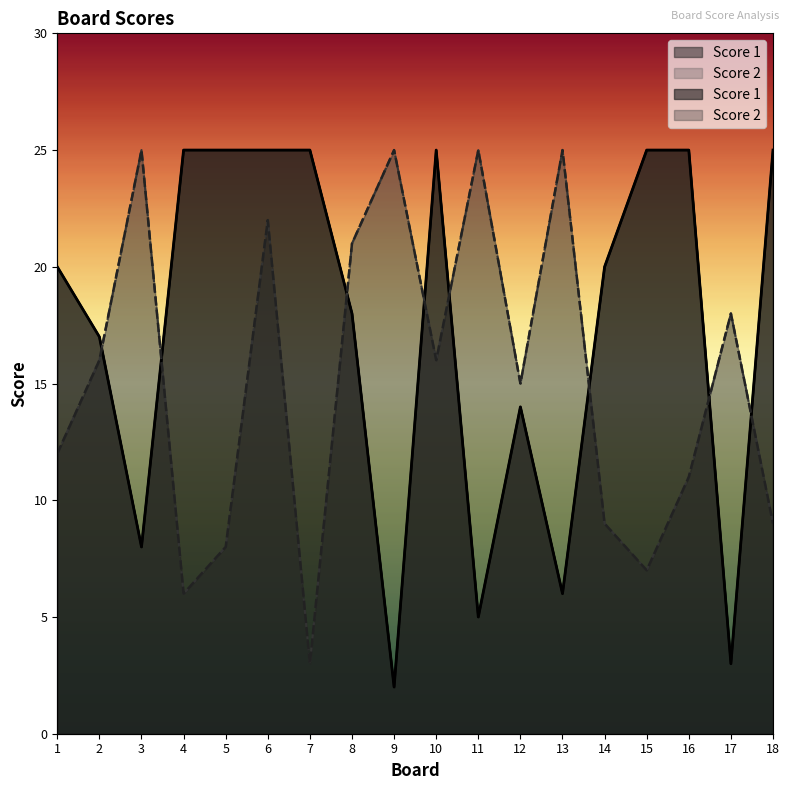

What value does the Score 1 series have at 18, to the nearest 10?

20